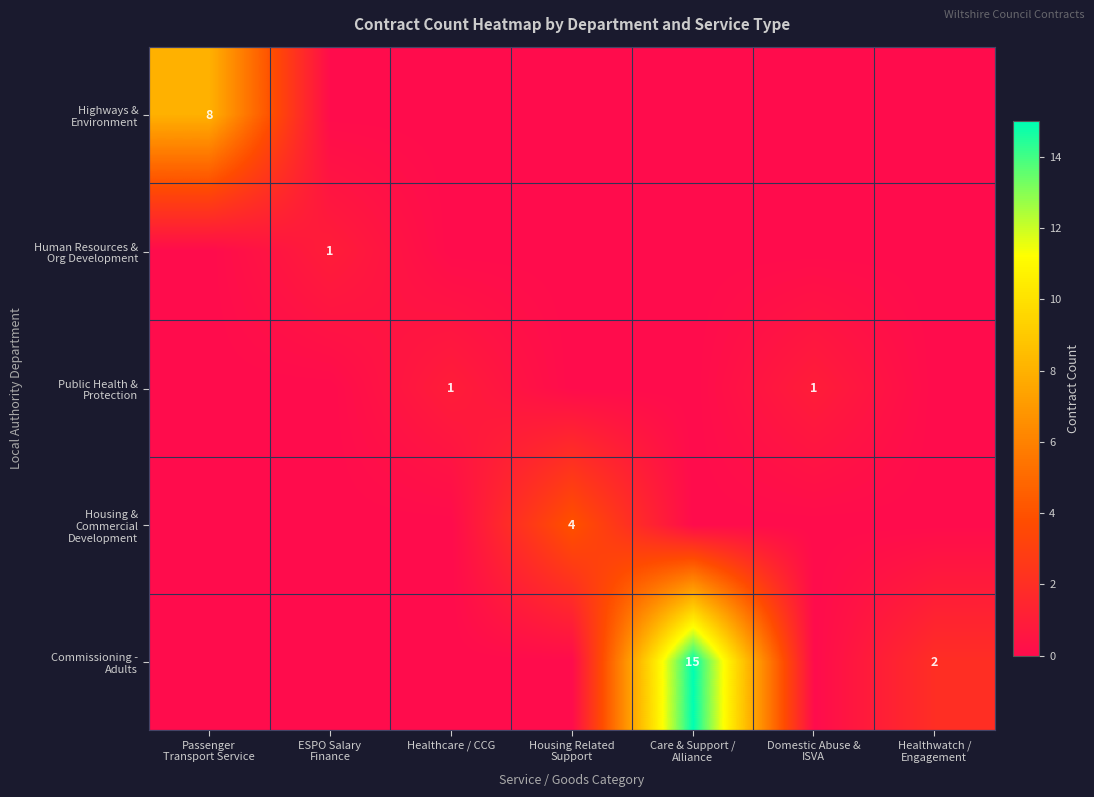

How many positive values does the Public Health & Protection series have?

2